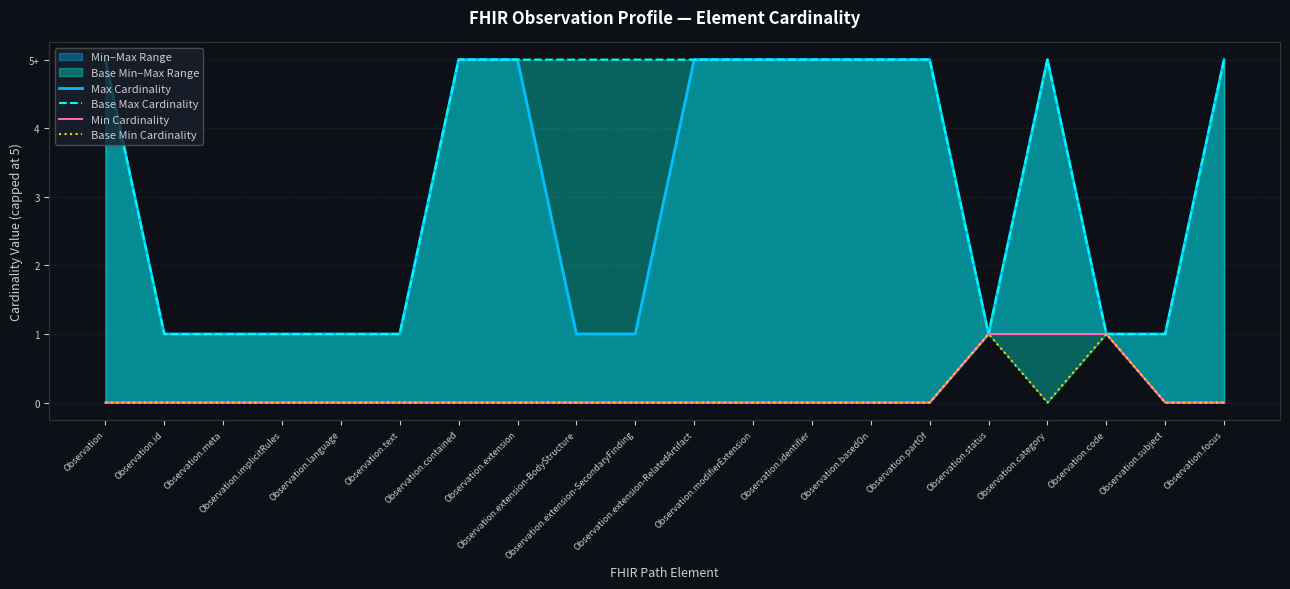

How many lines are shown in the chart?

4